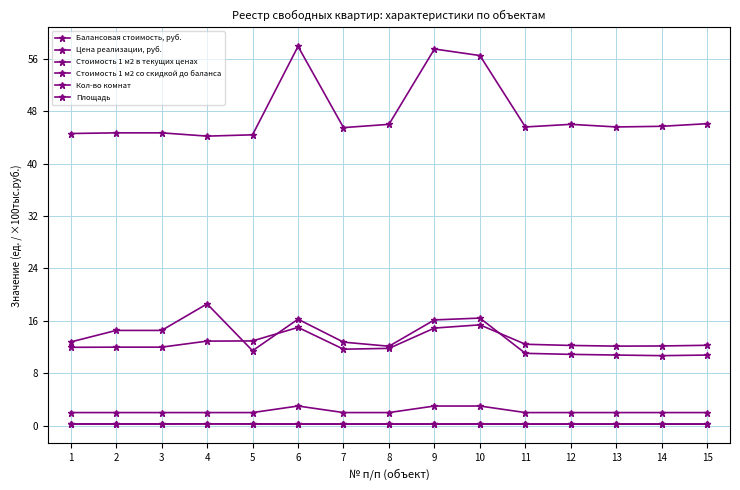

How many lines are shown in the chart?

6